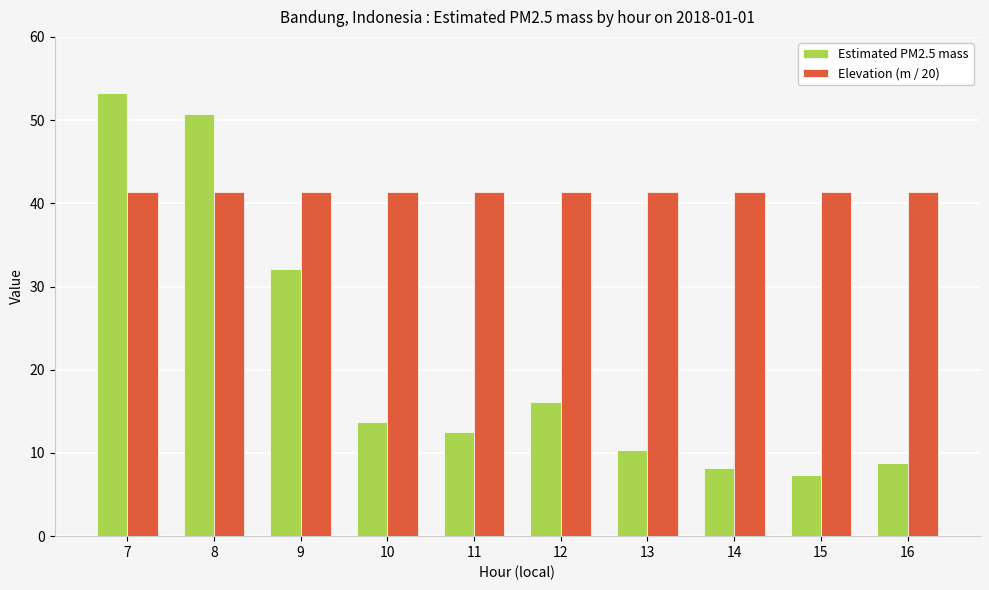

Reading left to right, transcribe all the data shown in this chart.

Estimated PM2.5 mass: 7=53.2	8=50.7	9=32.1	10=13.7	11=12.5	12=16.1	13=10.4	14=8.2	15=7.4	16=8.8
Elevation (m / 20): 7=41.3	8=41.3	9=41.3	10=41.3	11=41.3	12=41.3	13=41.3	14=41.3	15=41.3	16=41.3